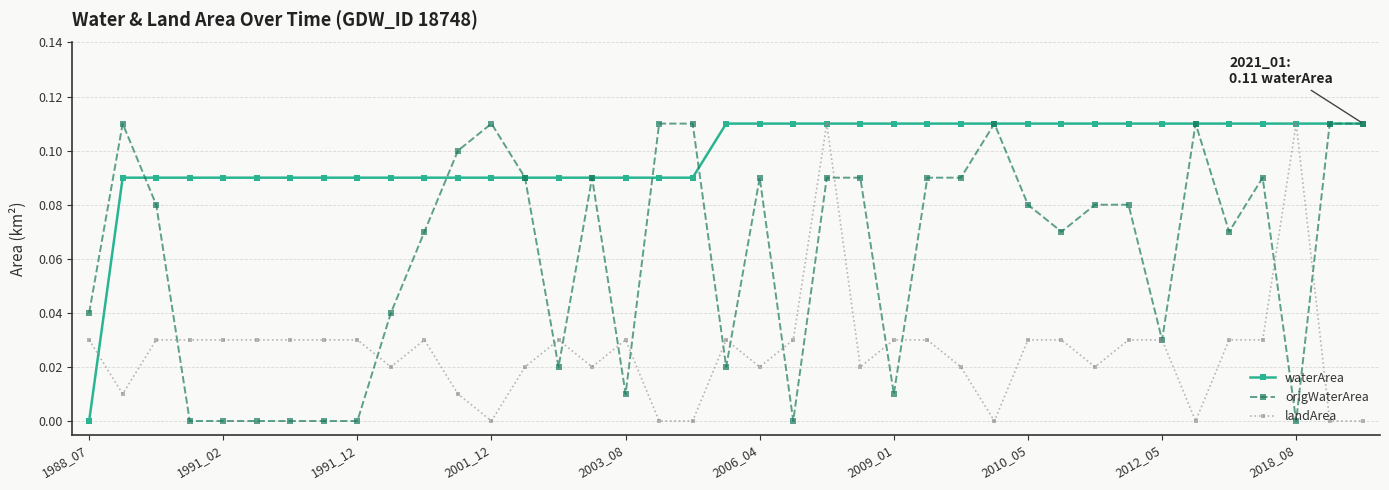

Which series has the largest total across all categories?

waterArea